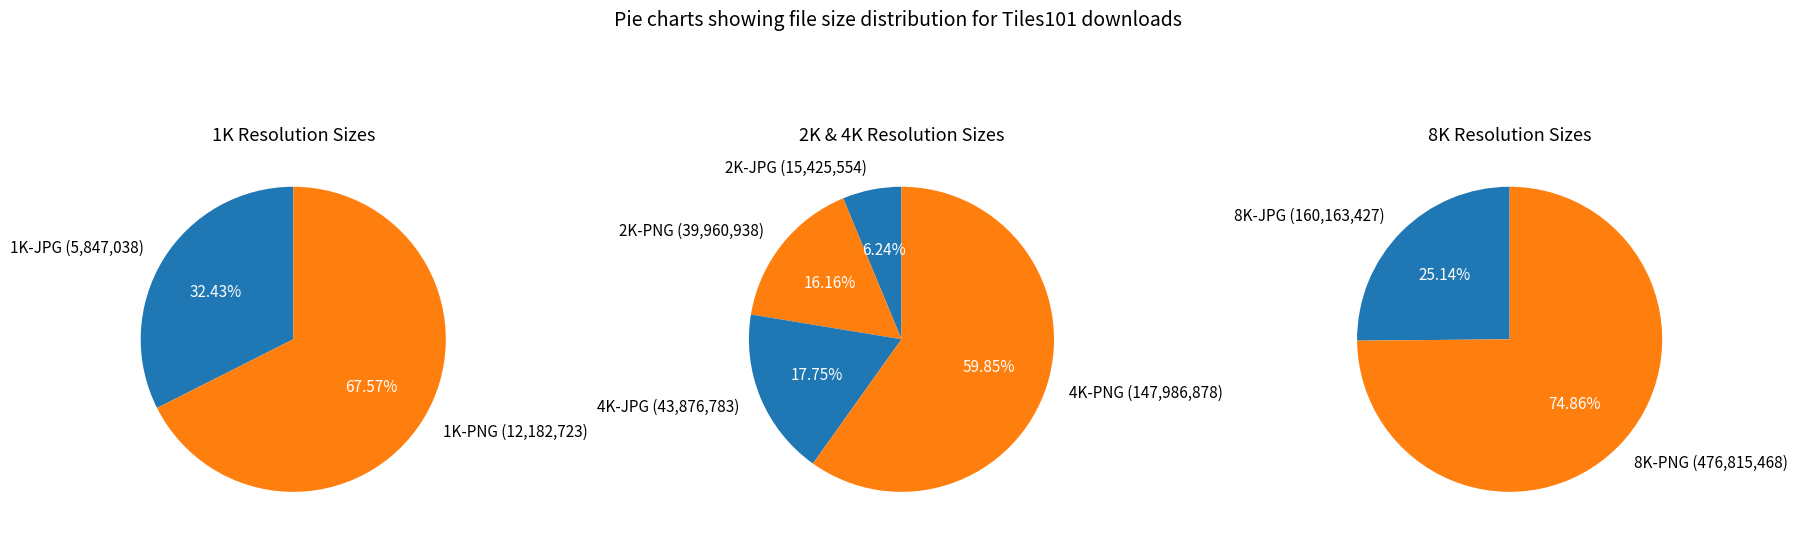

What is the largest slice in the pie chart?

8K-PNG